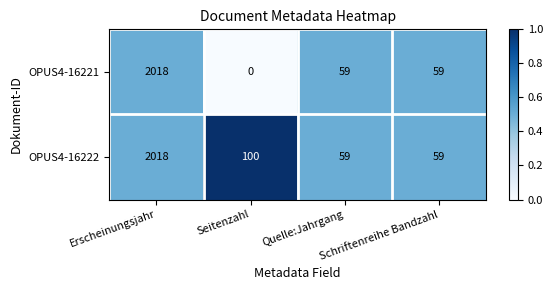

What is the average value of the OPUS4-16222 series?

559